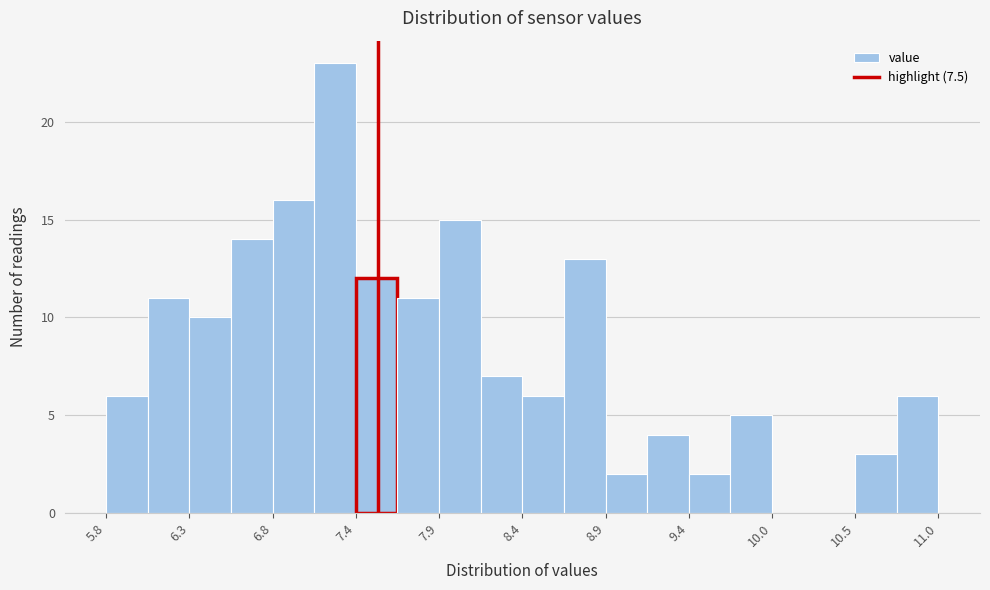

Around what value on the x-axis is the tallest bar? Give the approximate position of its centre, as read against the axis.

7.2